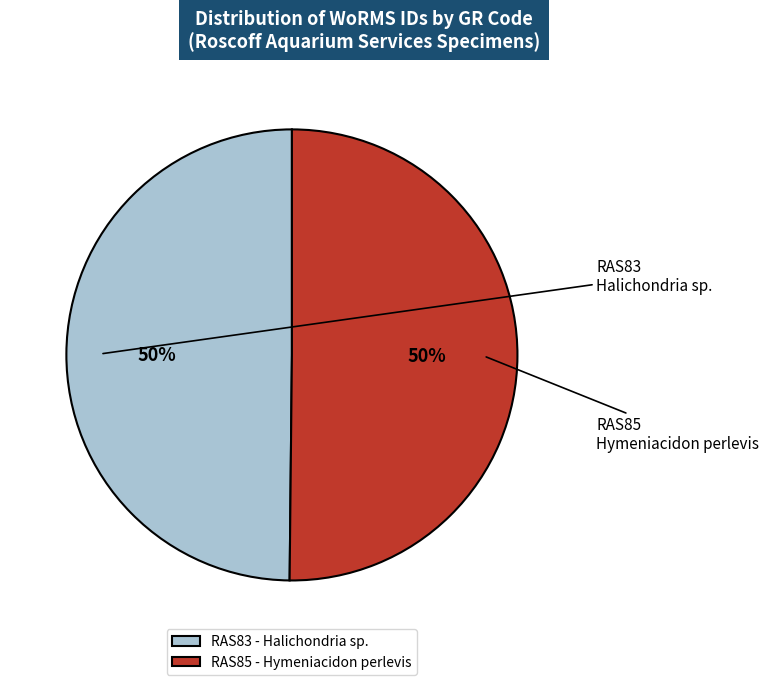

Do RAS85 - Hymeniacidon perlevis and RAS83 - Halichondria sp. together represent more than half of the pie?

Yes